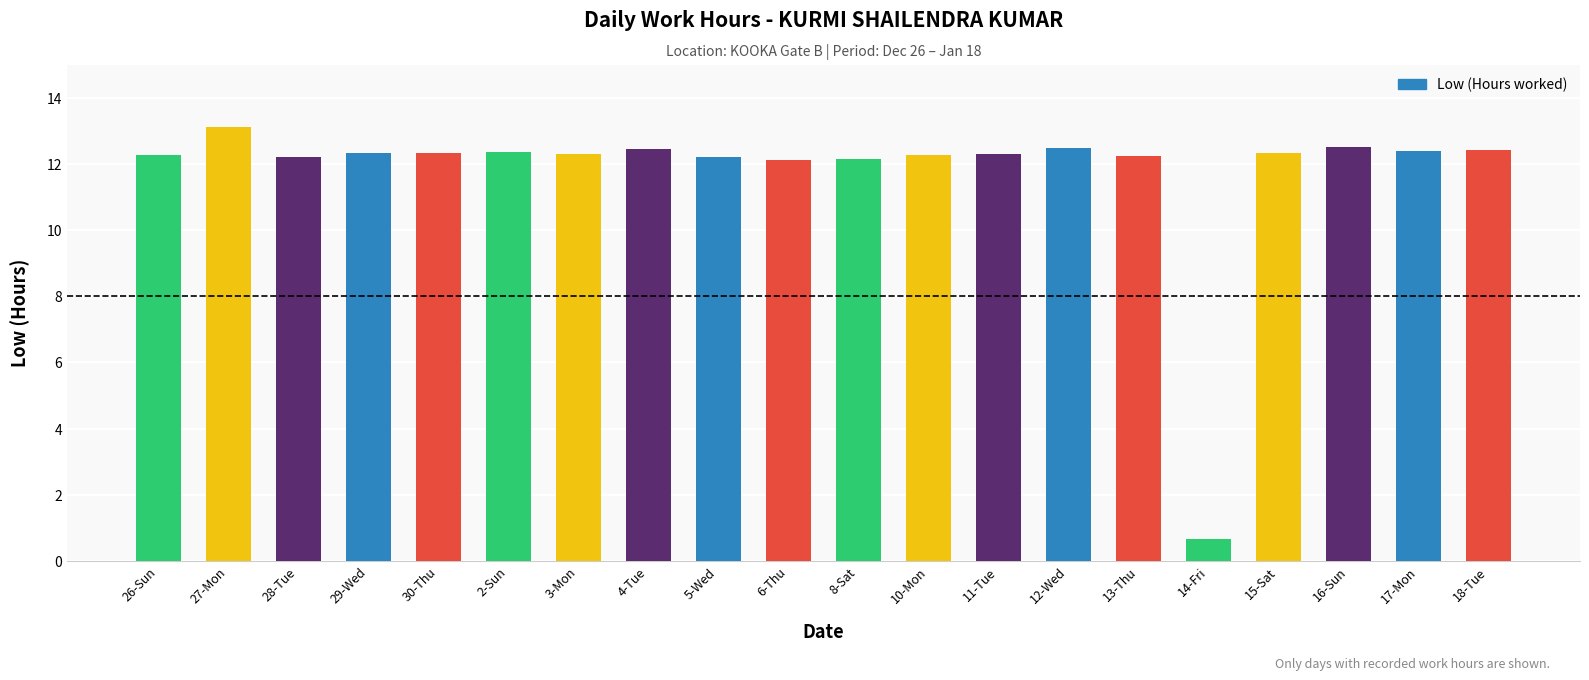

Approximately how many times larger is the value at 2-Sun compared to 4-Tue?

1.0